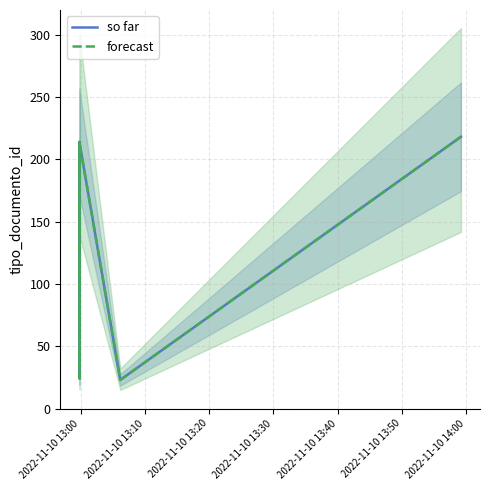

How many data points in so far are less than 213?

3